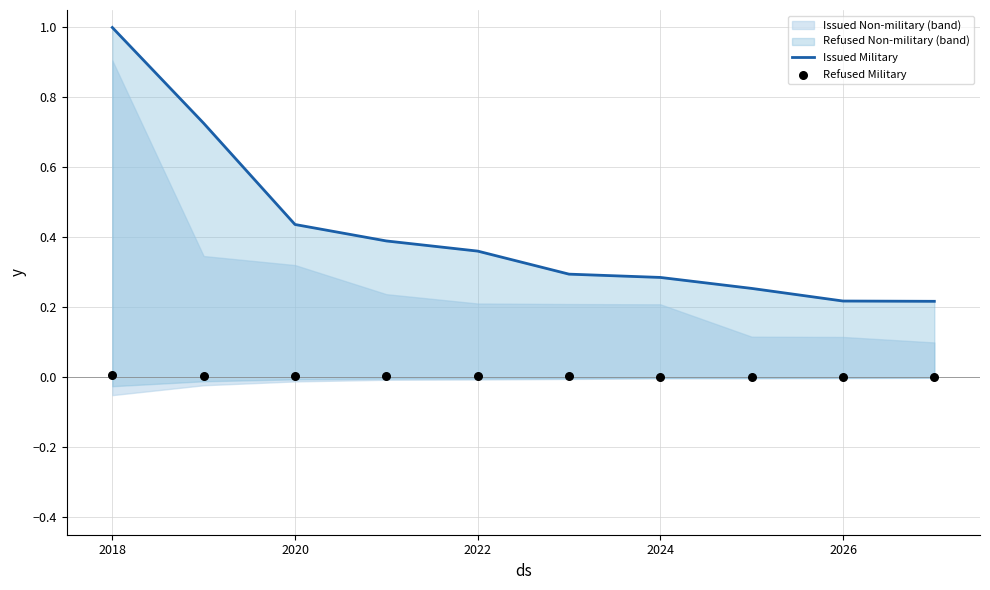

Which series has the largest total across all categories?

Issued Military